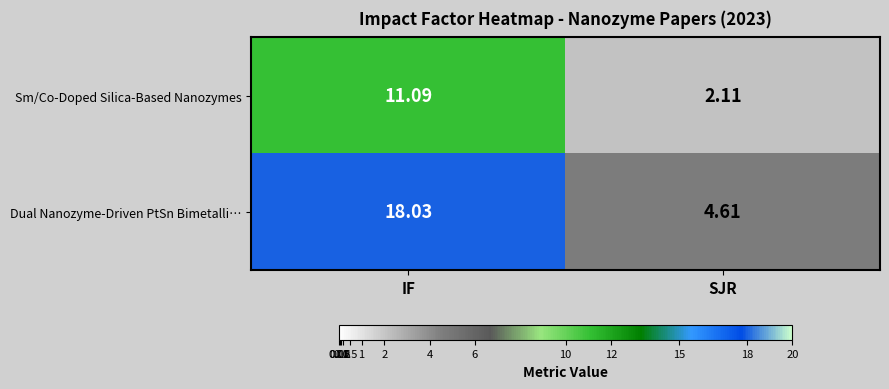

Which series has the largest total across all categories?

Dual Nanozyme-Driven PtSn Bimetalli…